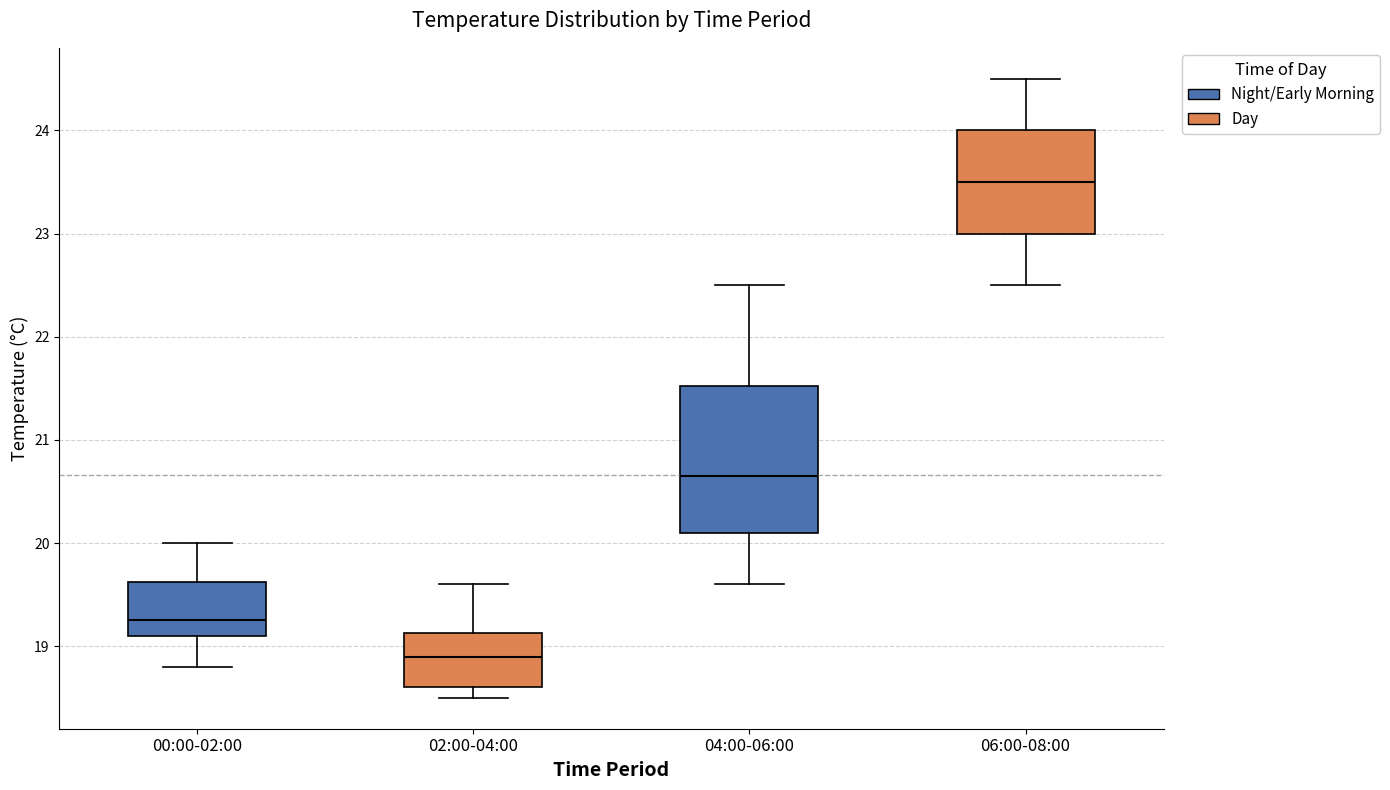

Which box is the tallest, from its lower edge to its upper edge?

04:00-06:00